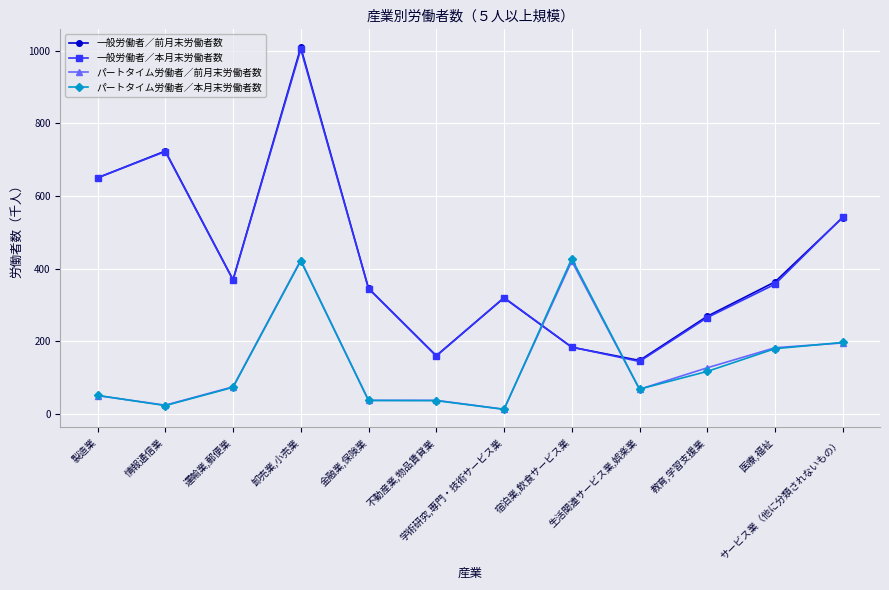

At how many categories does at least one series exceed 460?

4